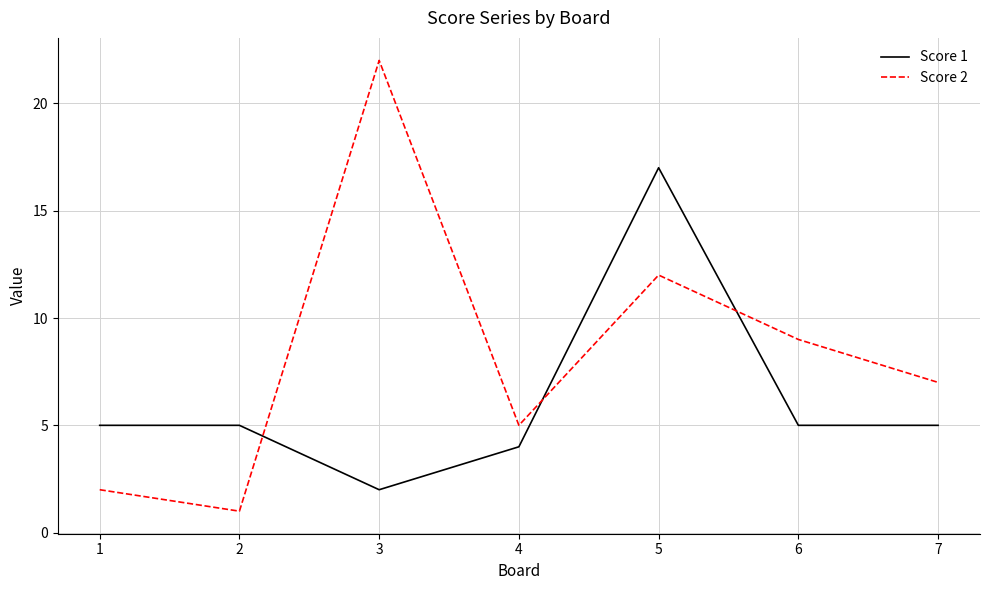

The value of Score 2 at 7 is 11. True or false?

False